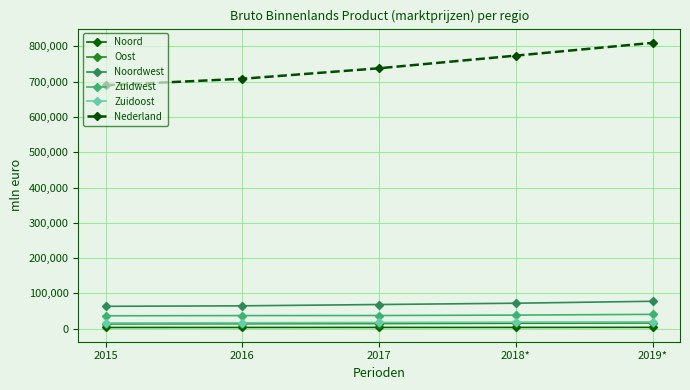

Which series has the largest range (max minus min)?

Nederland